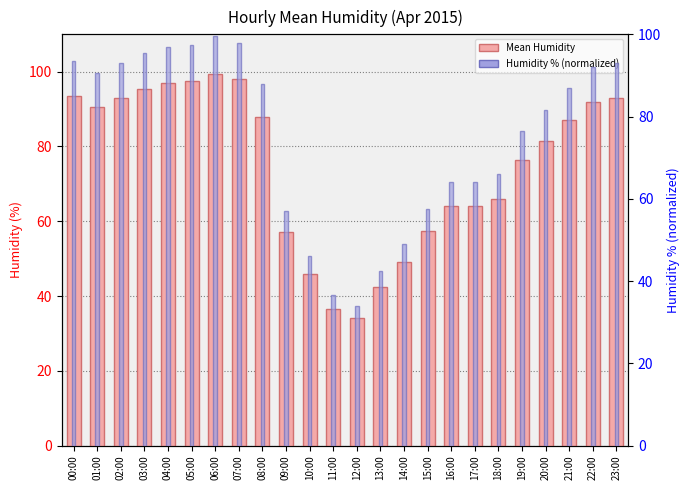

What are all the series names shown in the legend?

Mean Humidity, Humidity %